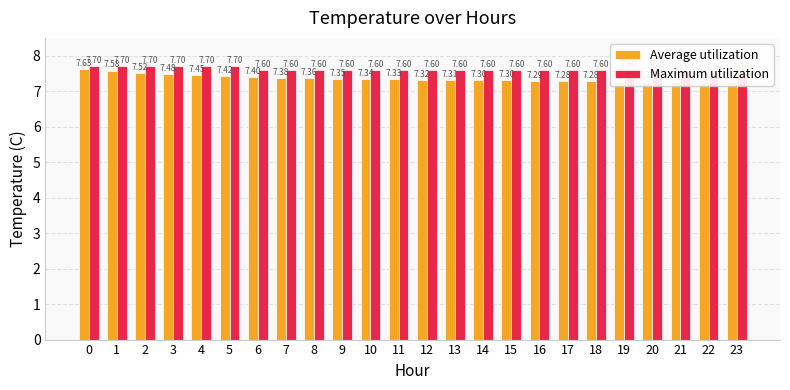

At which category does the chart reach its minimum across all series?

23